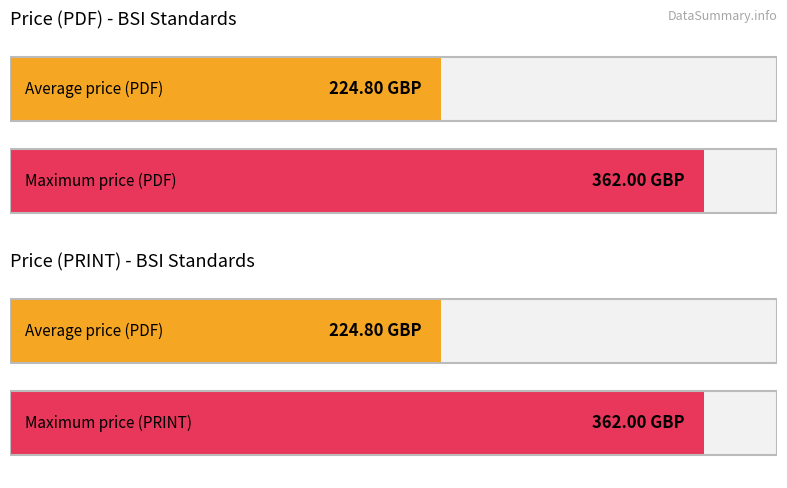

List the series in order of their peak value, lowest first.

Price (PDF), Price (PRINT)